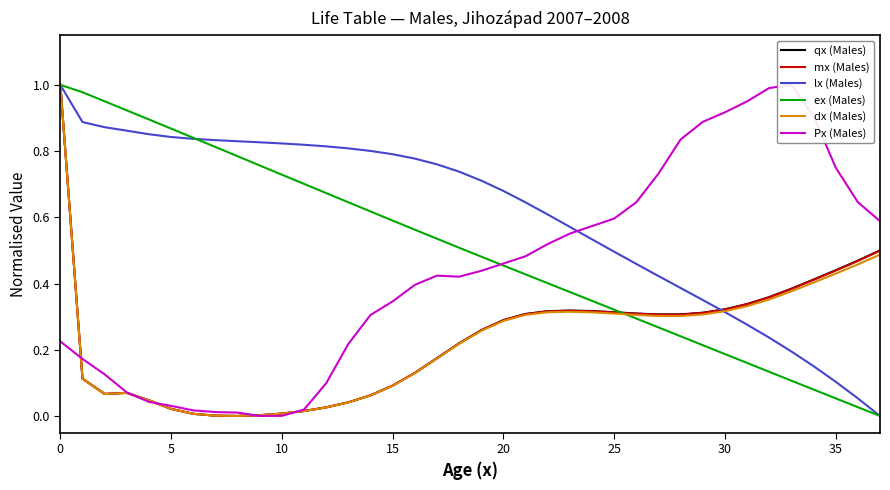

Is this an area chart (filled region under the line)?

No